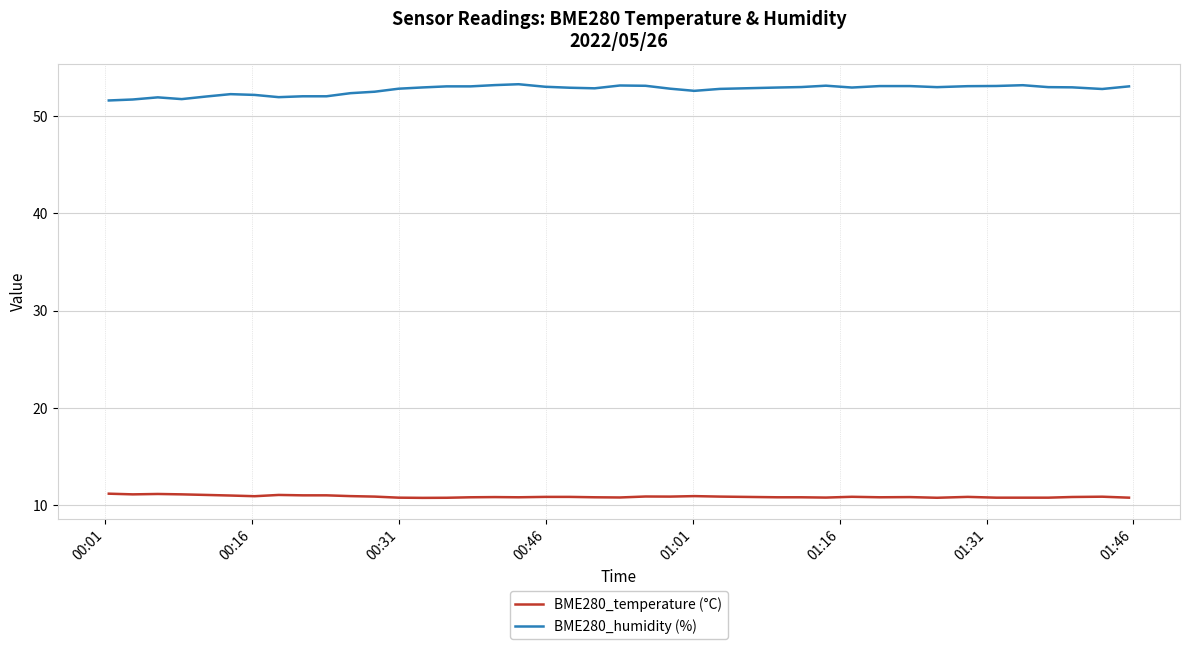

What are all the series names shown in the legend?

BME280_temperature (°C), BME280_humidity (%)